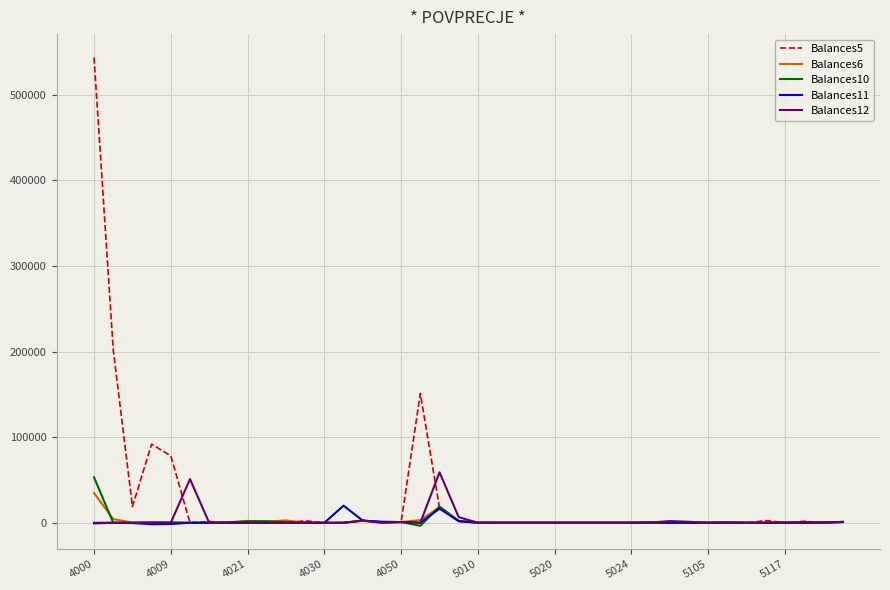

Which series has the largest total across all categories?

Balances5